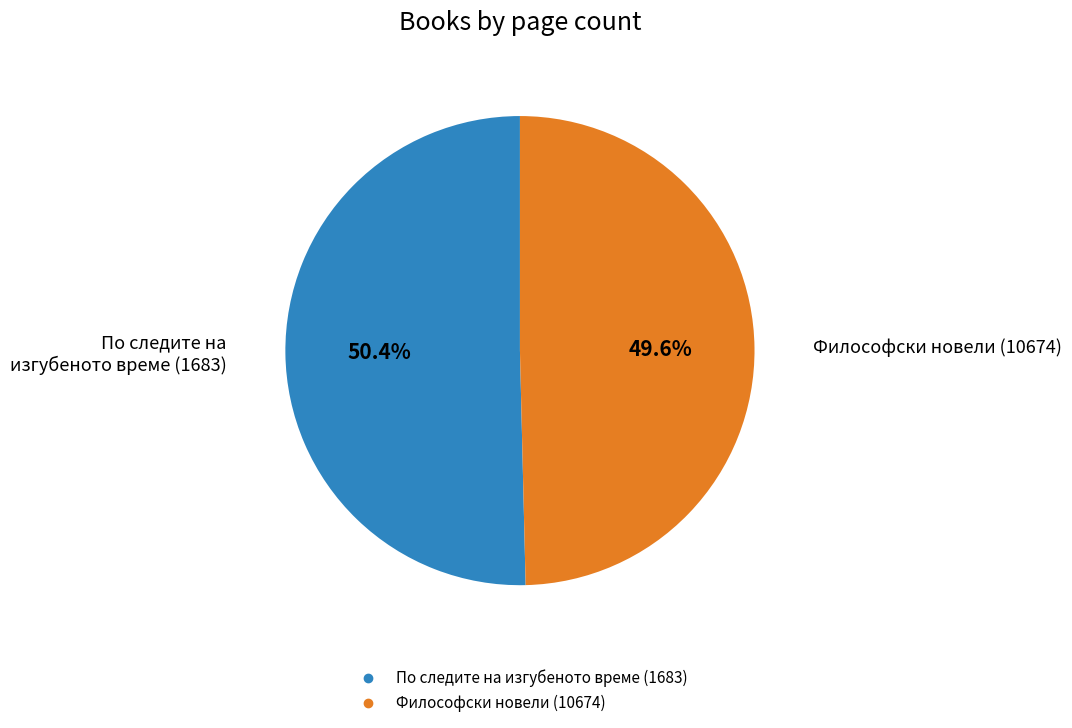

Count the number of slices in the pie.

2